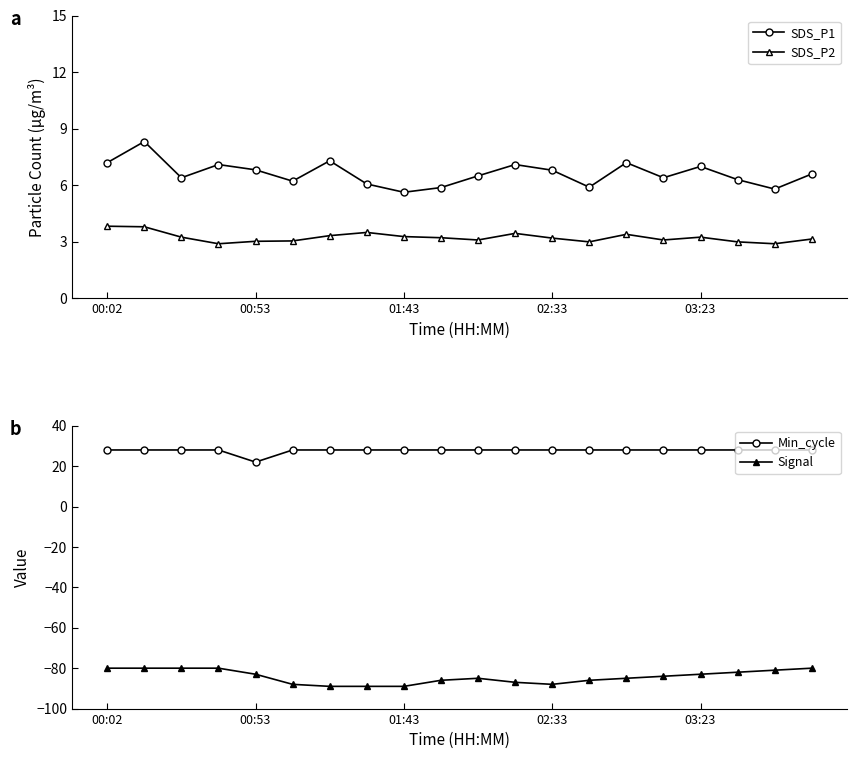

How many interior local valleys does the SDS_P1 series have?

6